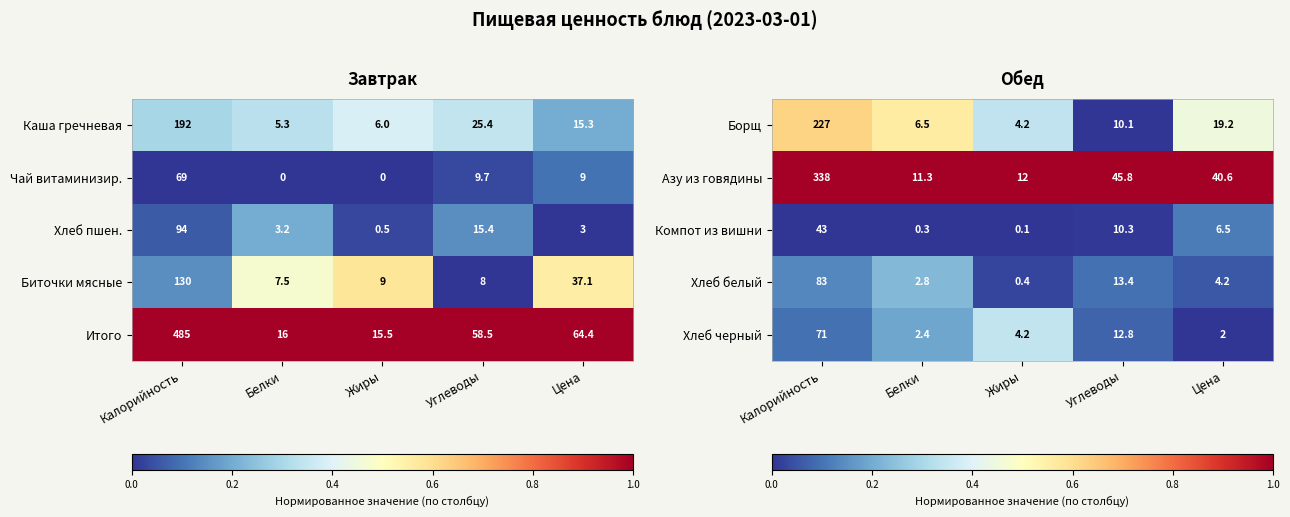

Is the value of Азу из говядины at Жиры greater than the value of Компот из вишни at Жиры?

Yes